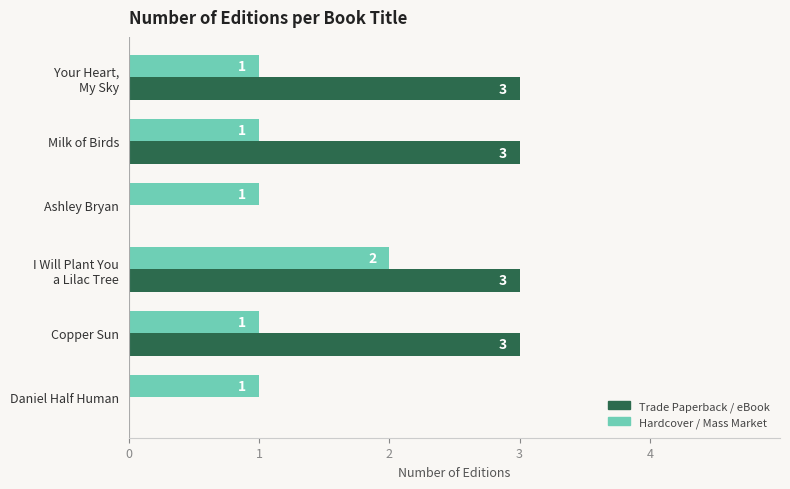

At which category is the sum across all series the highest?

I Will Plant You
a Lilac Tree